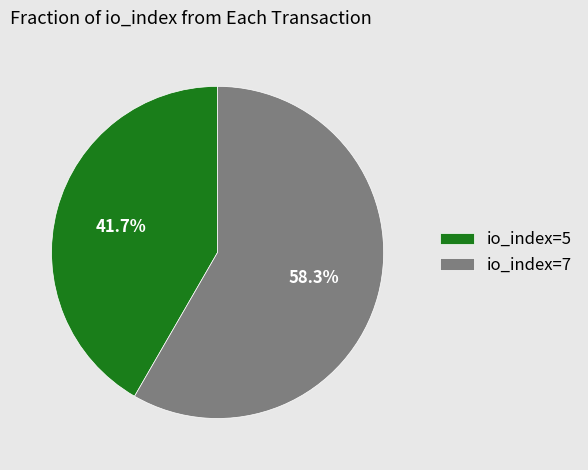

To the nearest percent, what portion does io_index=5 represent?

42%